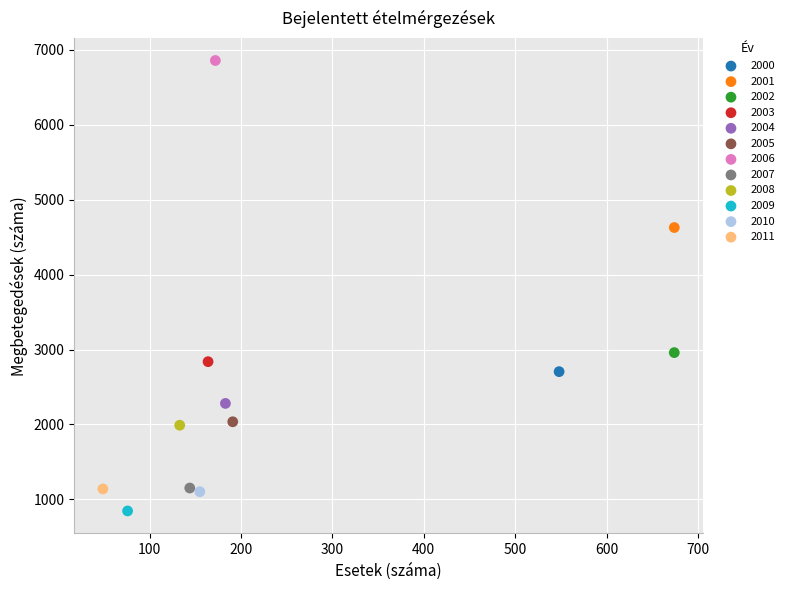

Which series reaches the minimum Y coordinate?

2009